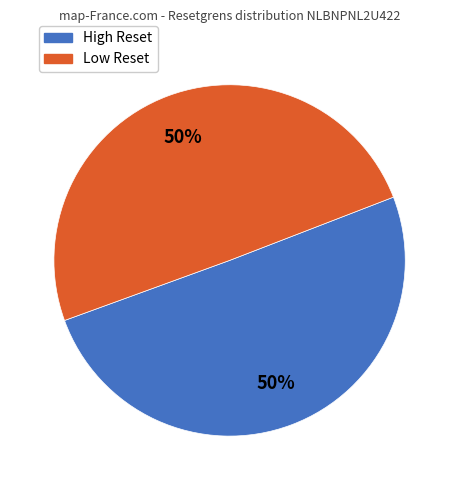

To the nearest percent, what is the average slice percentage?

50%